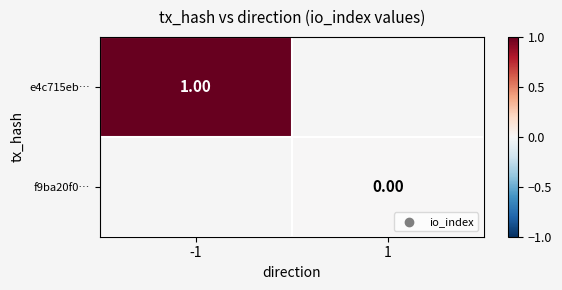

Is the value of e4c715eb… at -1 greater than the value of f9ba20f0… at 1?

Yes